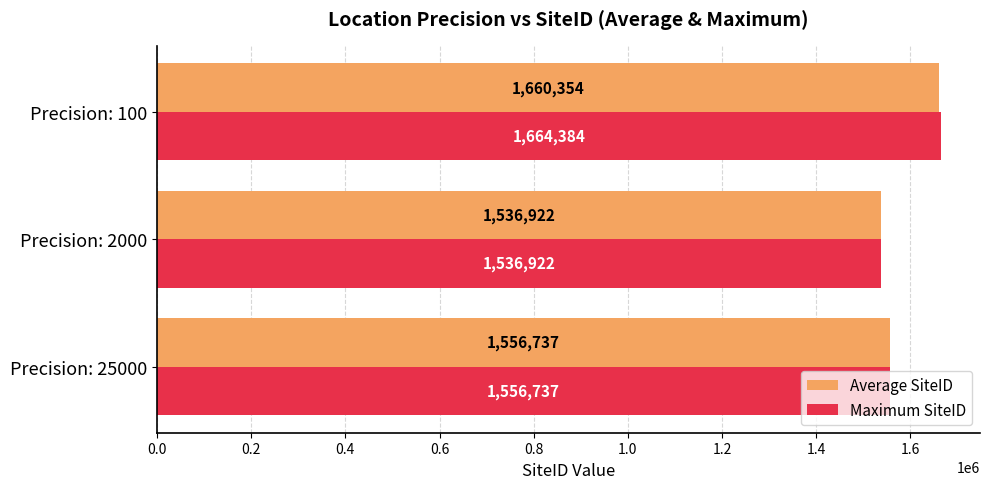

What is the approximate value of Average SiteID at Precision: 2000?

1536922.0